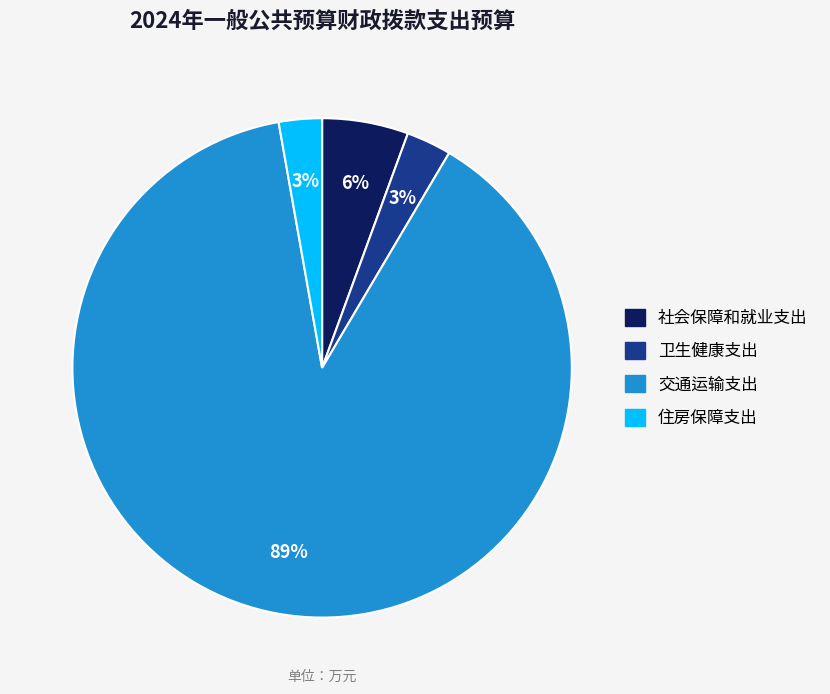

The 社会保障和就业支出 slice represents 6% of the pie. True or false?

True